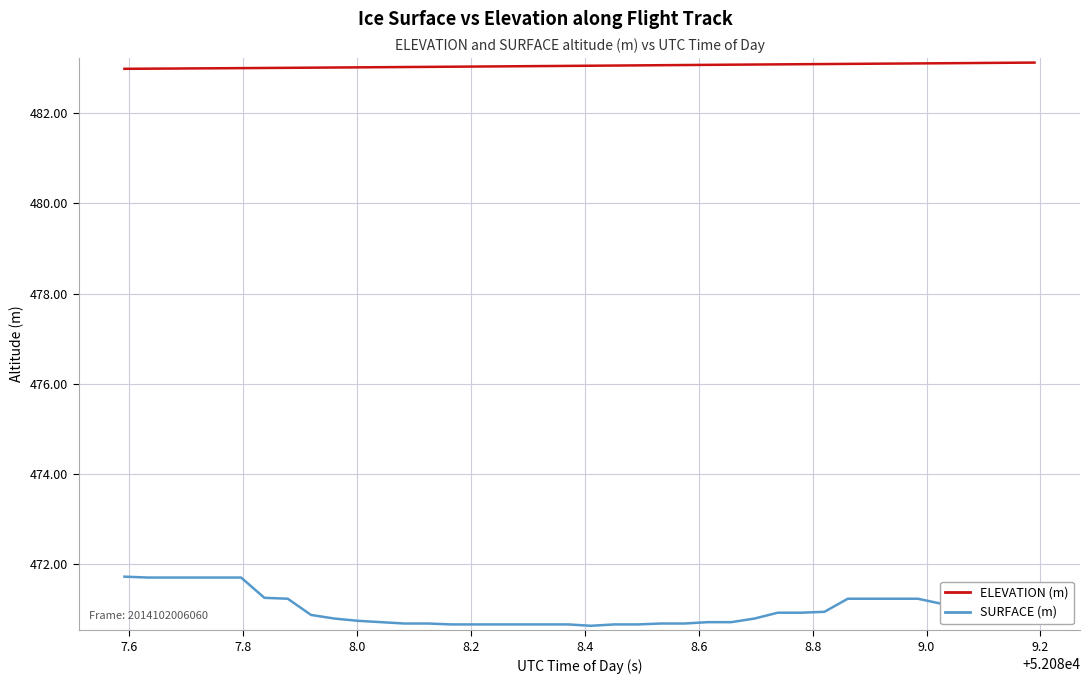

What is the greatest value displayed?

483.1